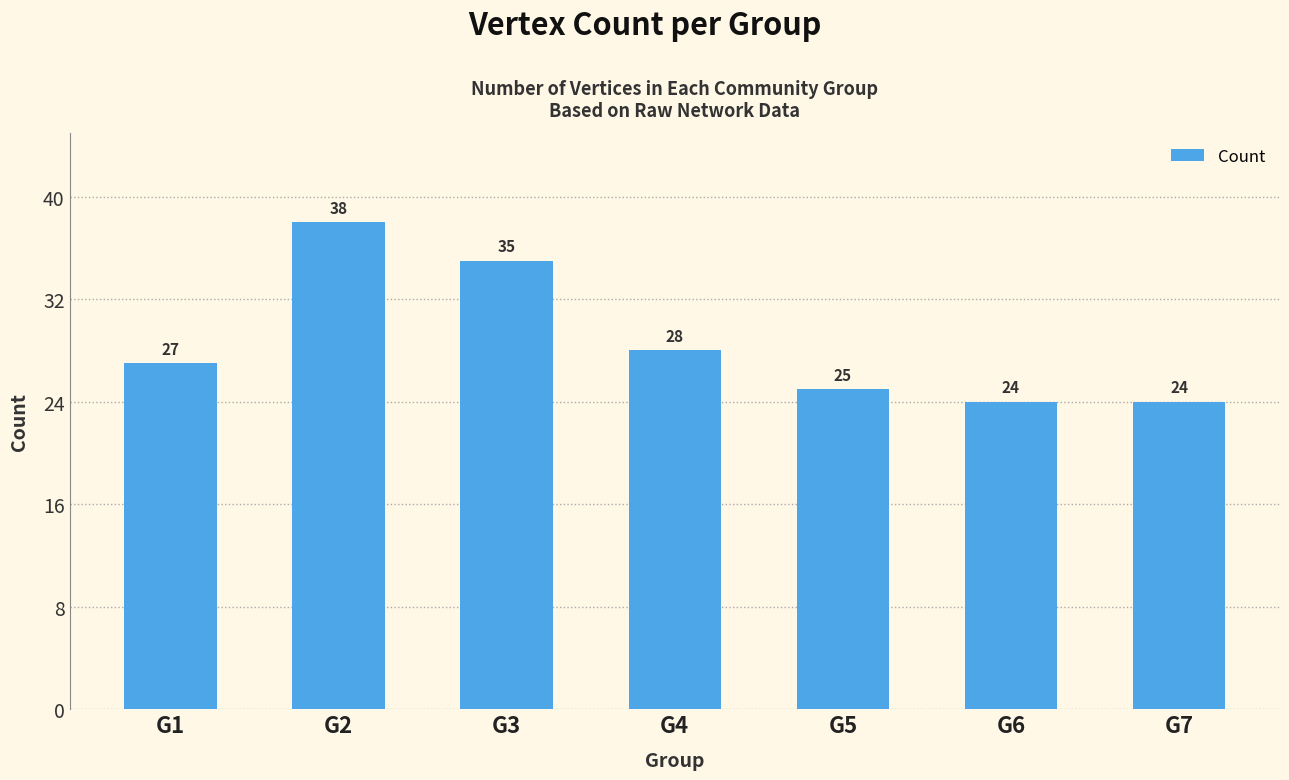

Which has a higher value, G1 or G6?

G1